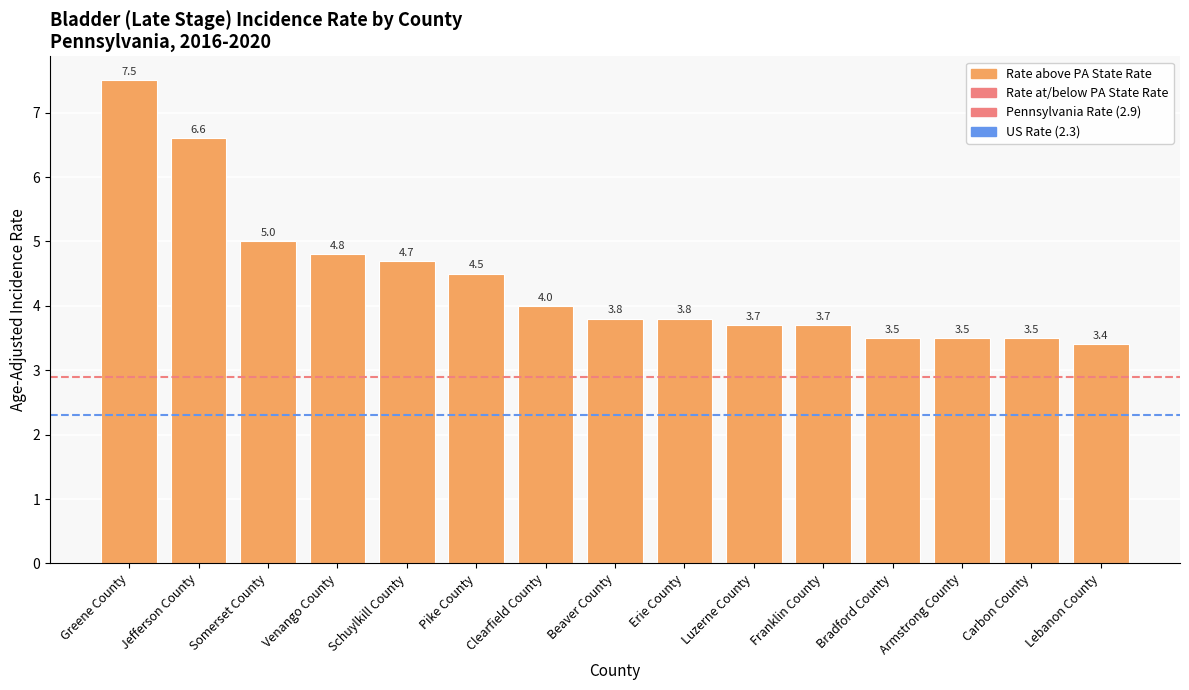

What position from the left is Luzerne County?

10